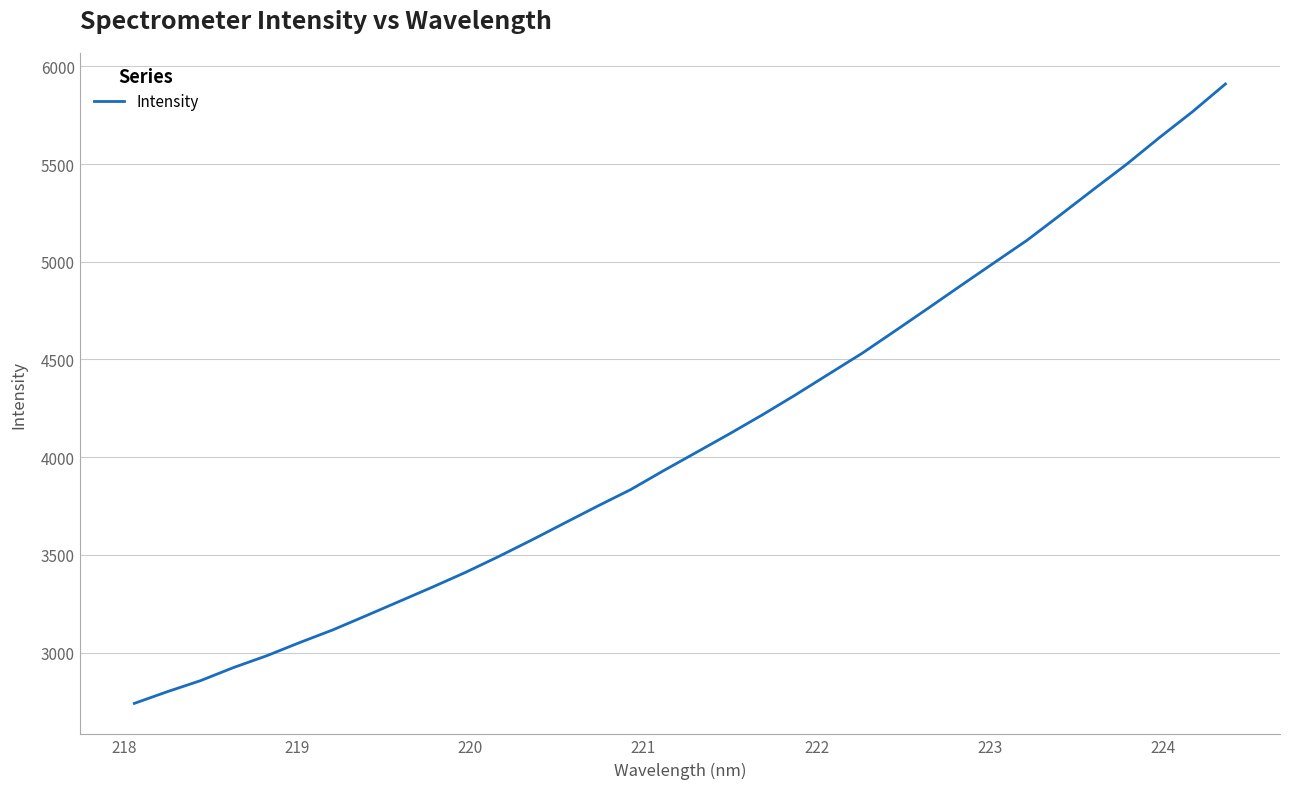

What is the greatest value displayed?

5909.7